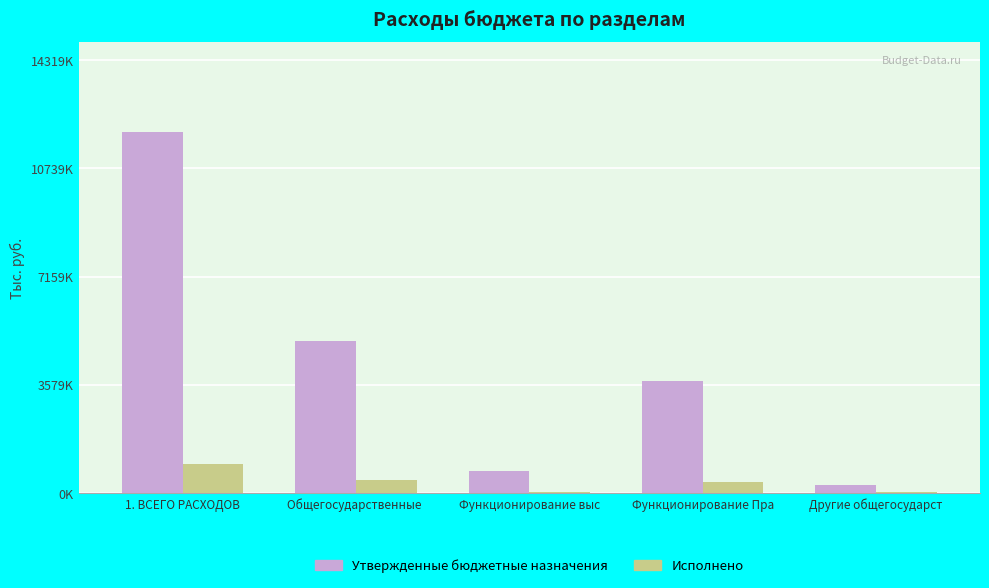

Is the value of Исполнено at Функционирование выс greater than the value of Утвержденные бюджетные назначения at Функционирование выс?

No